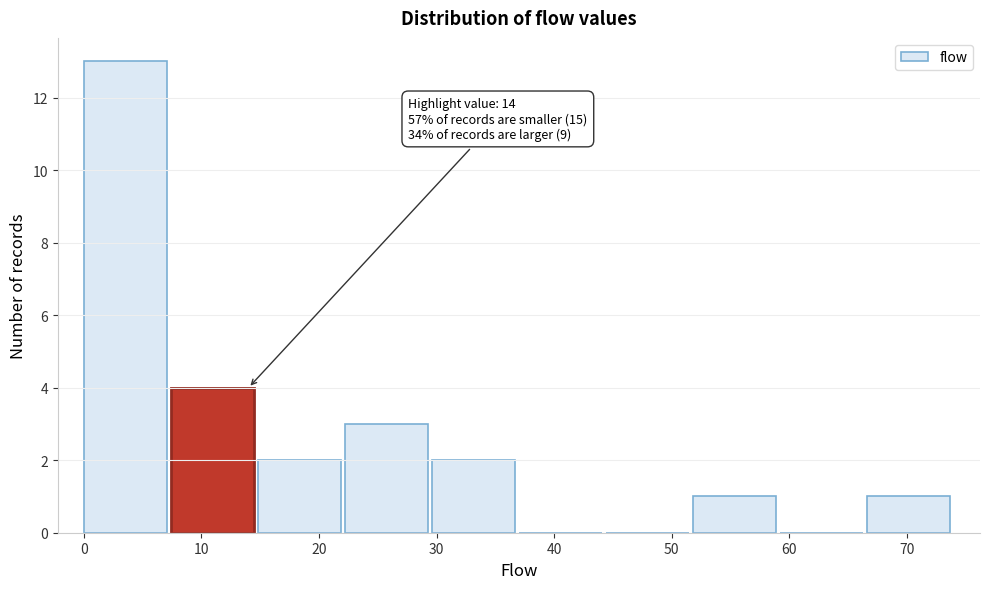

Over which range of the x-axis is the bar tallest?

0.0 to 7.4